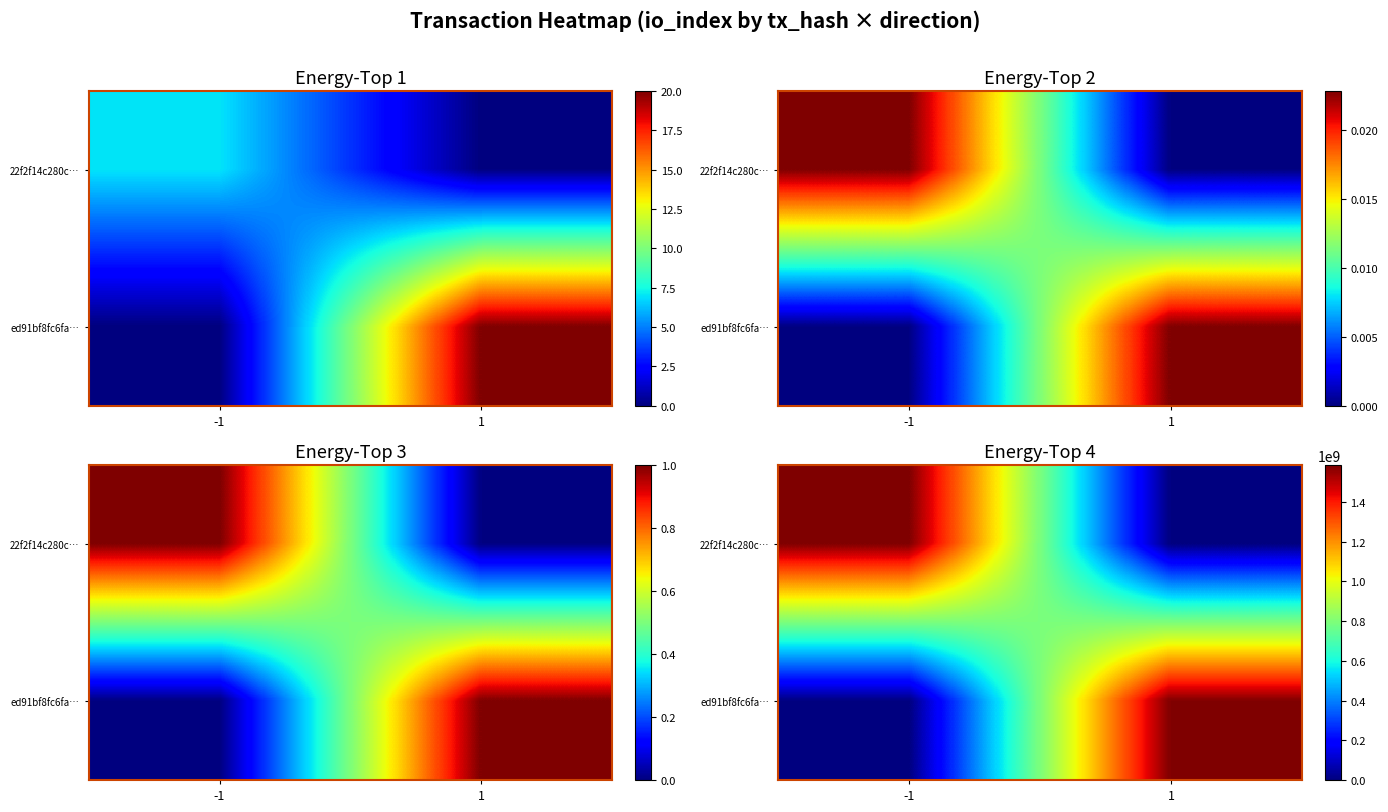

The value of ed91bf8fc6fa… at -1 is -731019143. True or false?

False